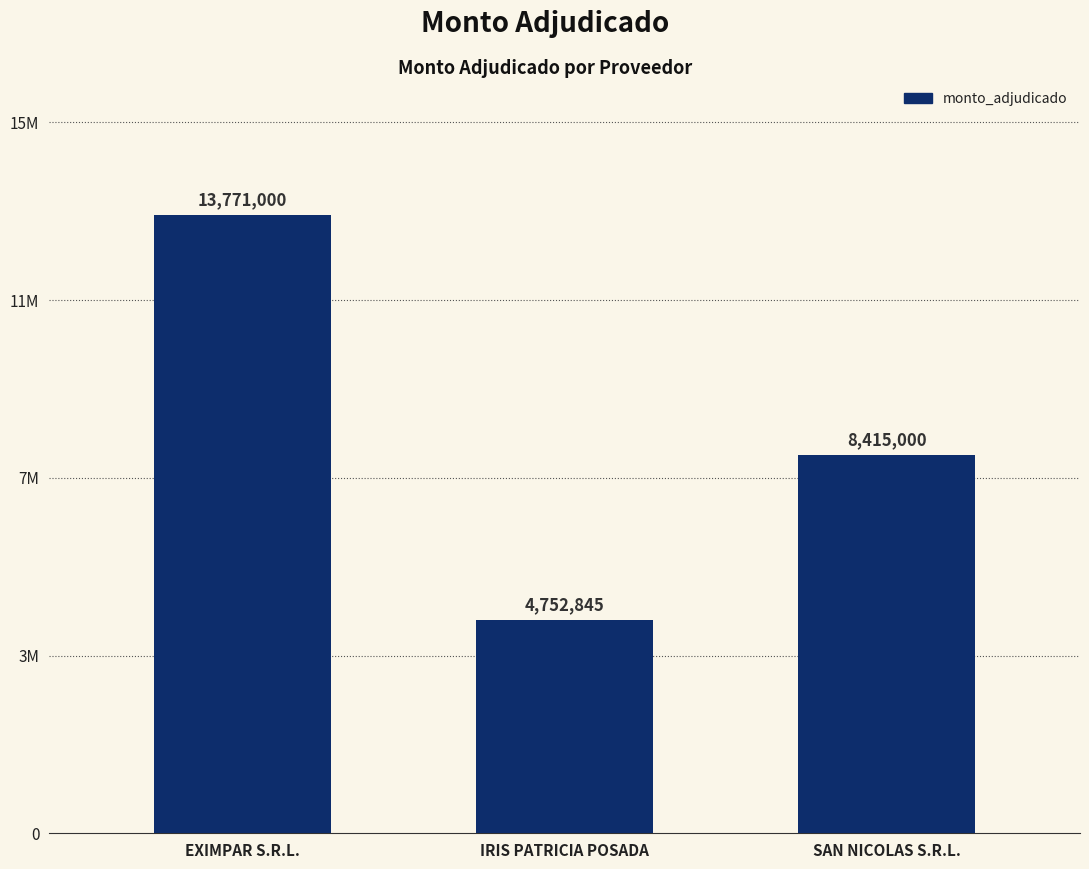

Does the chart contain any negative values?

No